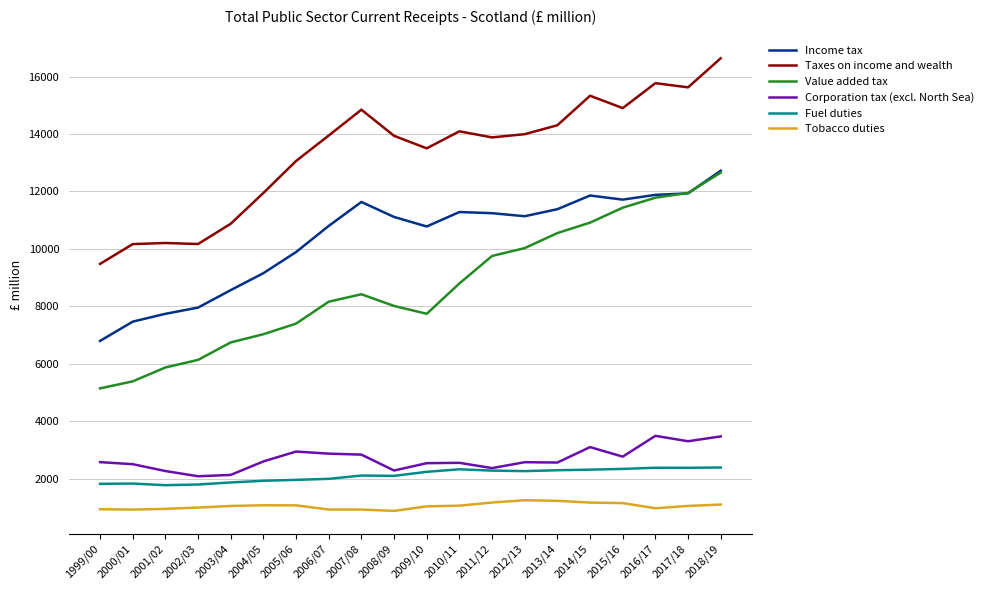

What position from the left is 2018/19?

20